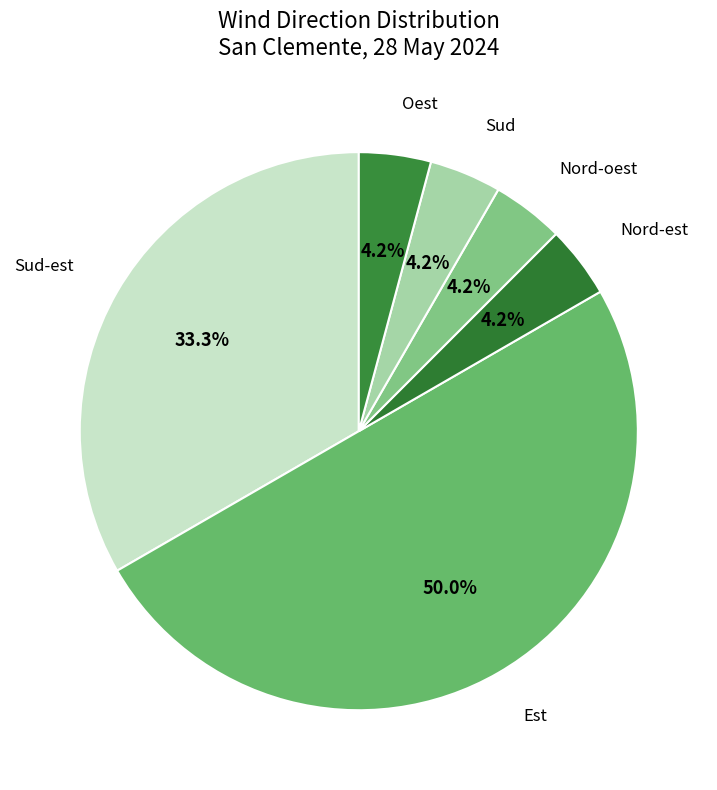

The Oest slice represents 18% of the pie. True or false?

False